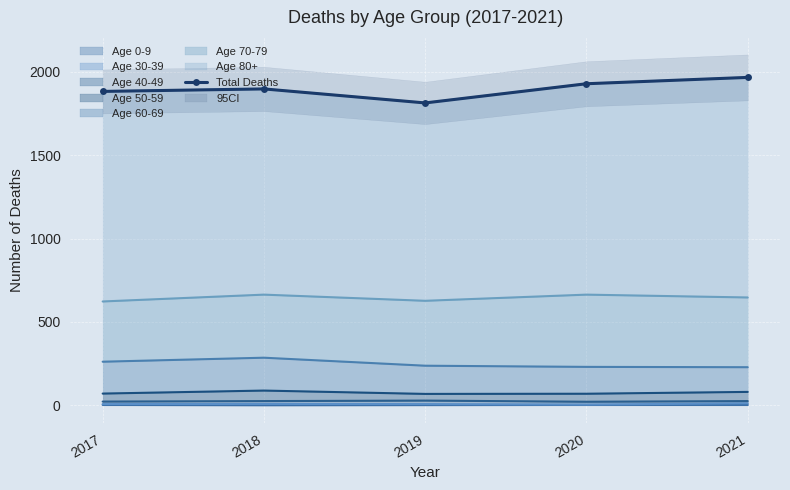

What is the value of the 5th point from the left?

1966